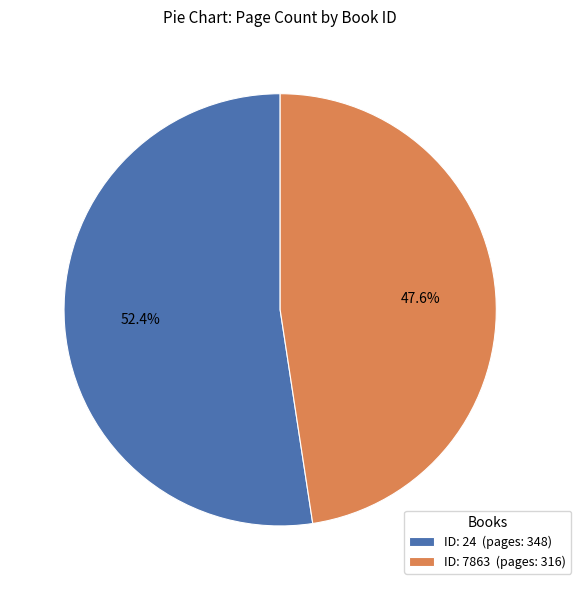

What portion of the pie excludes ID: 24 (pages: 348)?

47.6%